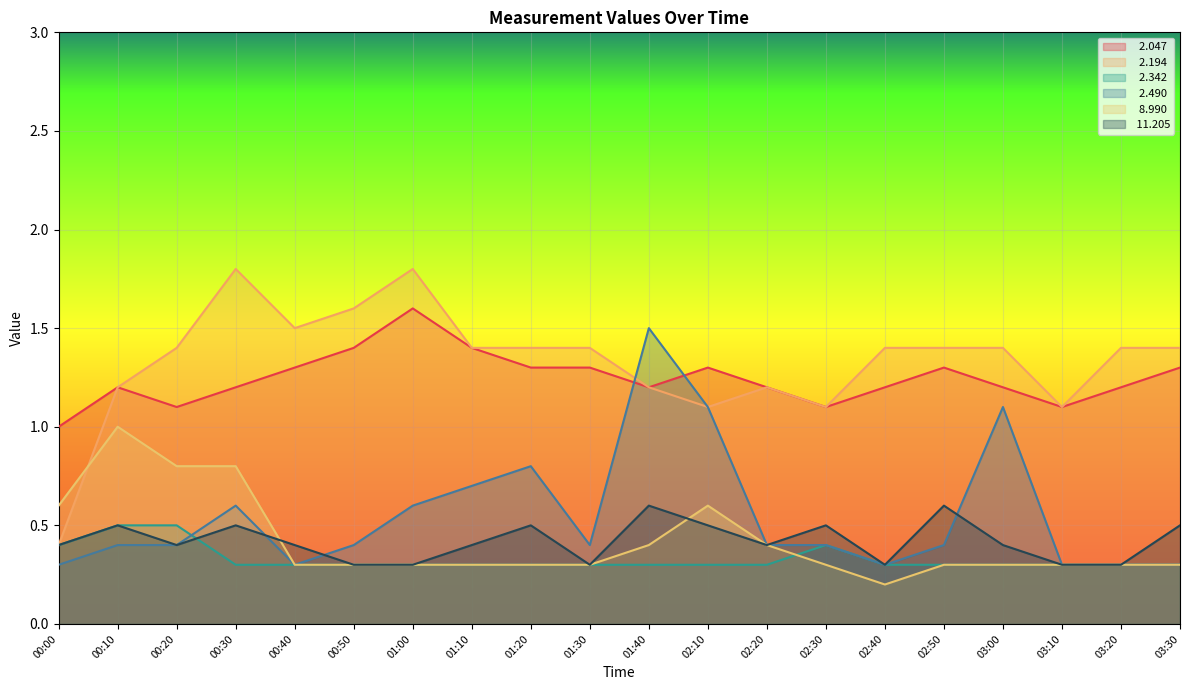

Does the chart display data point markers on the line(s)?

No